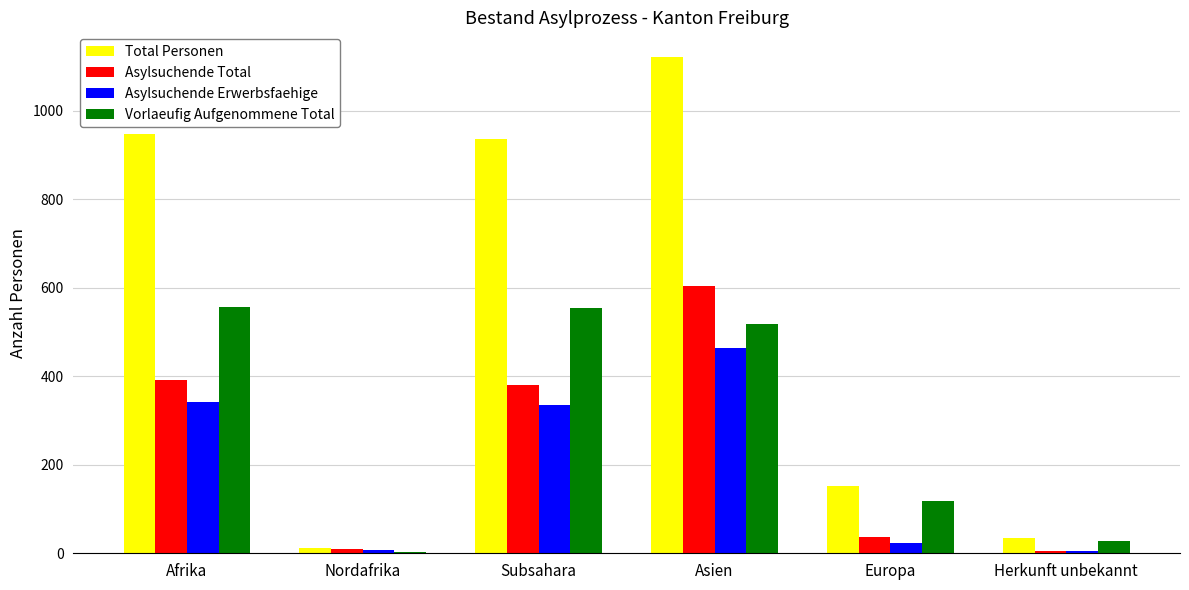

Which series has the largest total across all categories?

Total Personen